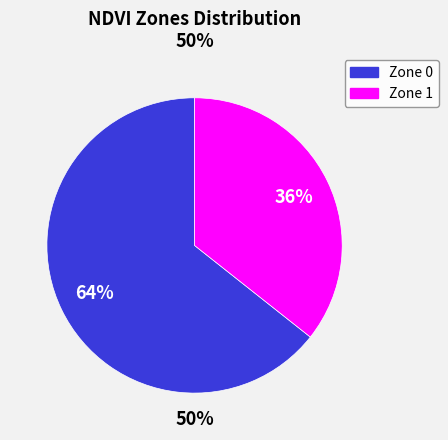

Do Zone 0 and Zone 1 together represent more than half of the pie?

Yes